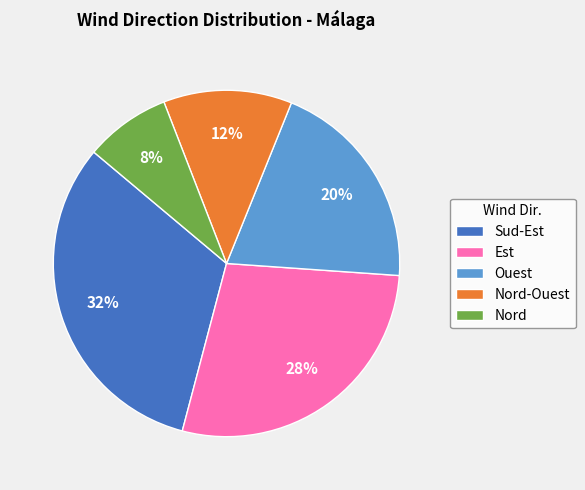

To the nearest percent, what is the combined percentage of Est and Nord?

36%